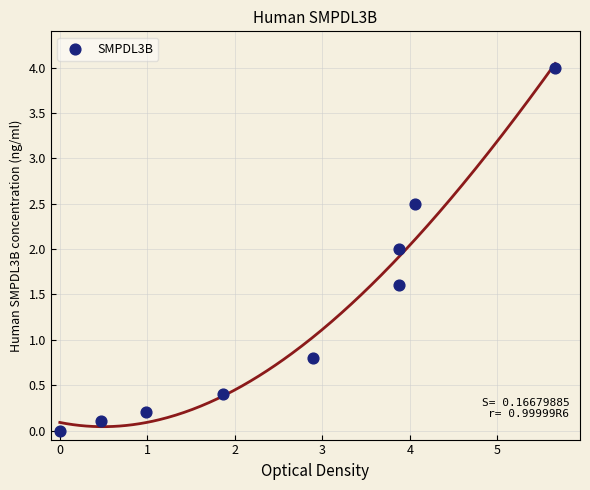

What is the average X value?

2.6